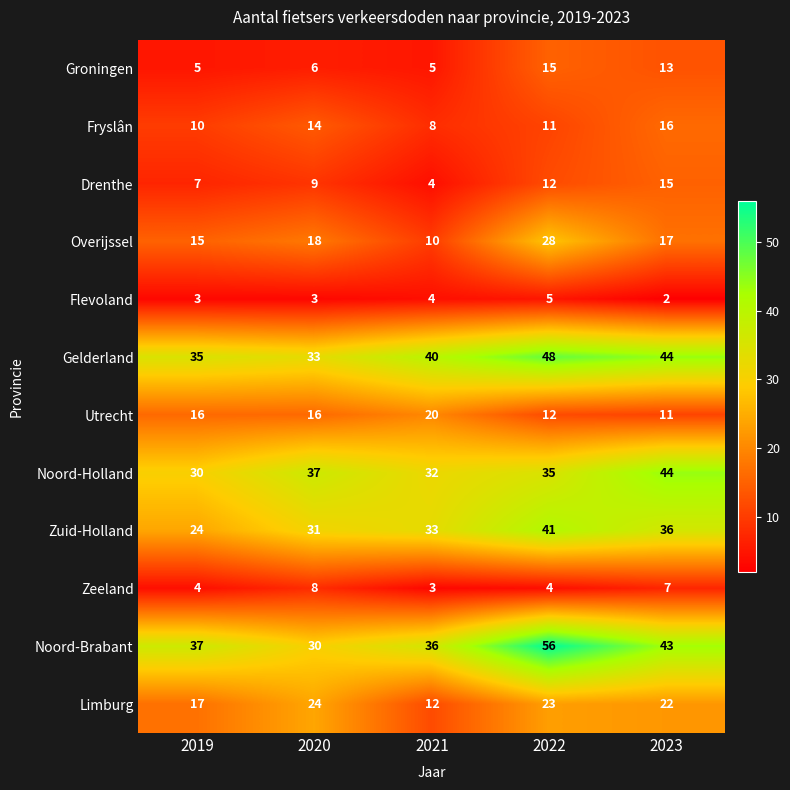

At which category is the sum across all series the highest?

2022